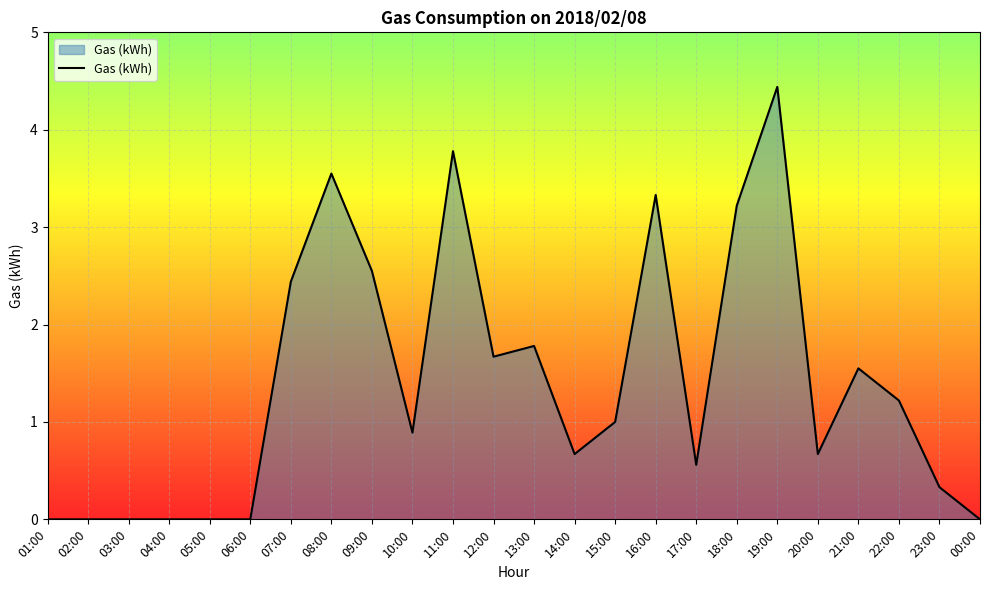

Between 19:00 and 16:00, which is larger?

19:00